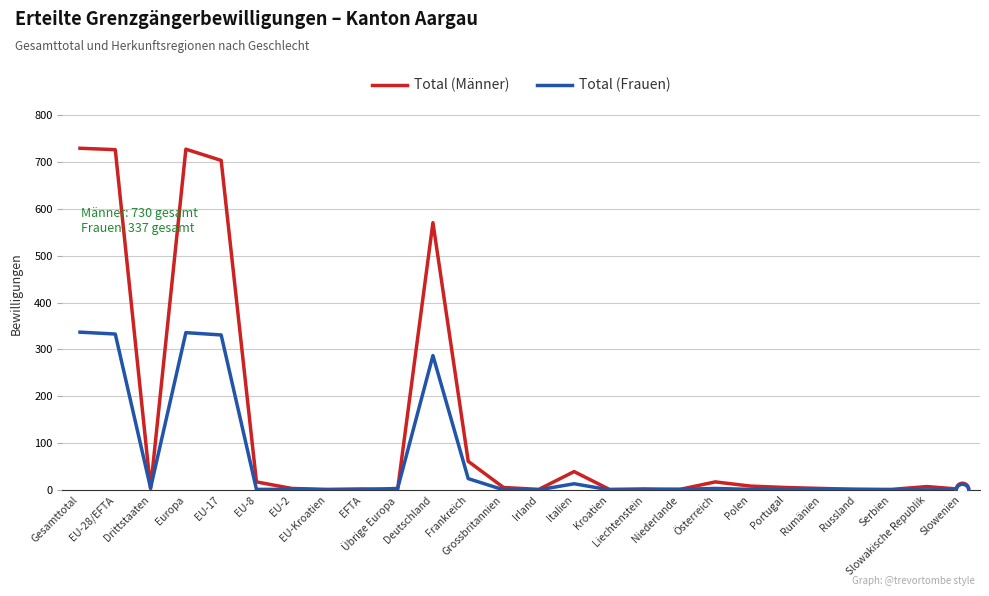

Which series has the largest total across all categories?

Total (Männer)